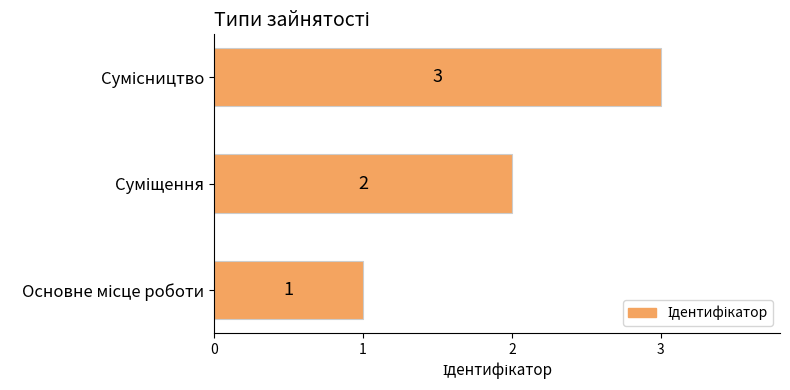

What is the greatest value displayed?

3